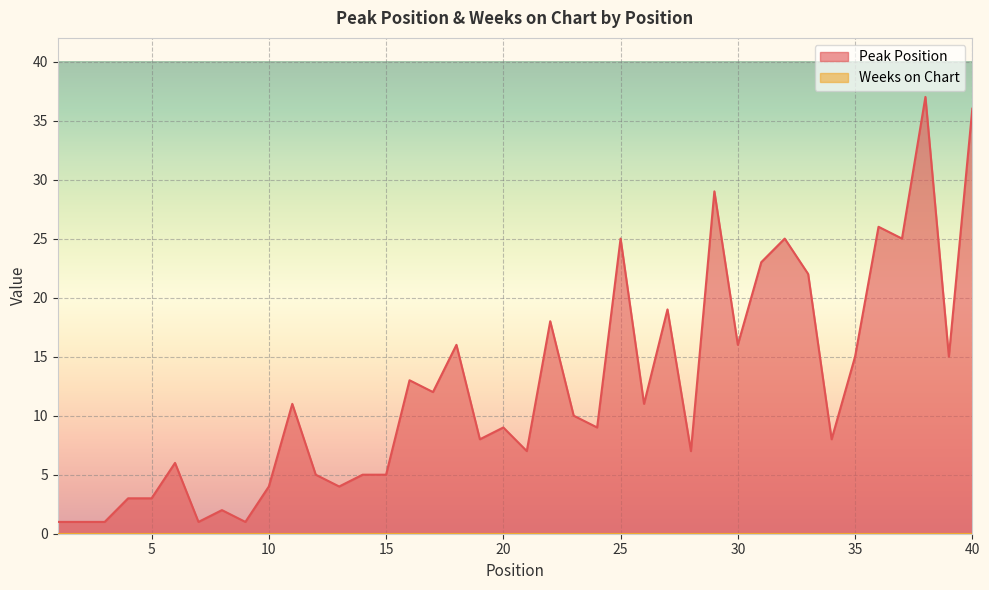

What is the sum of all values?

494